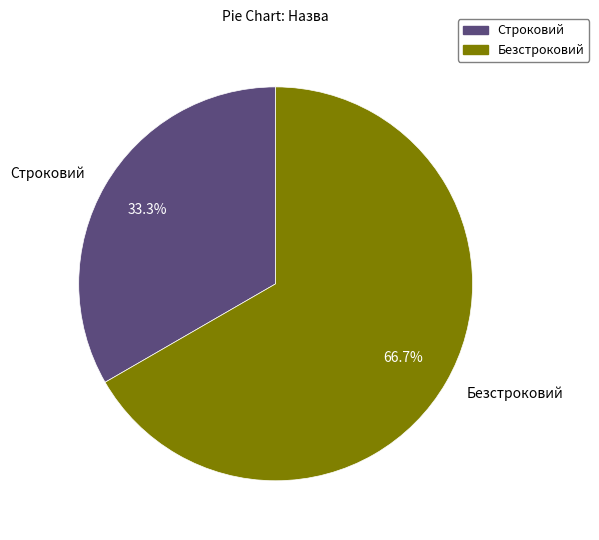

Which category has the biggest portion of the pie?

Безстроковий